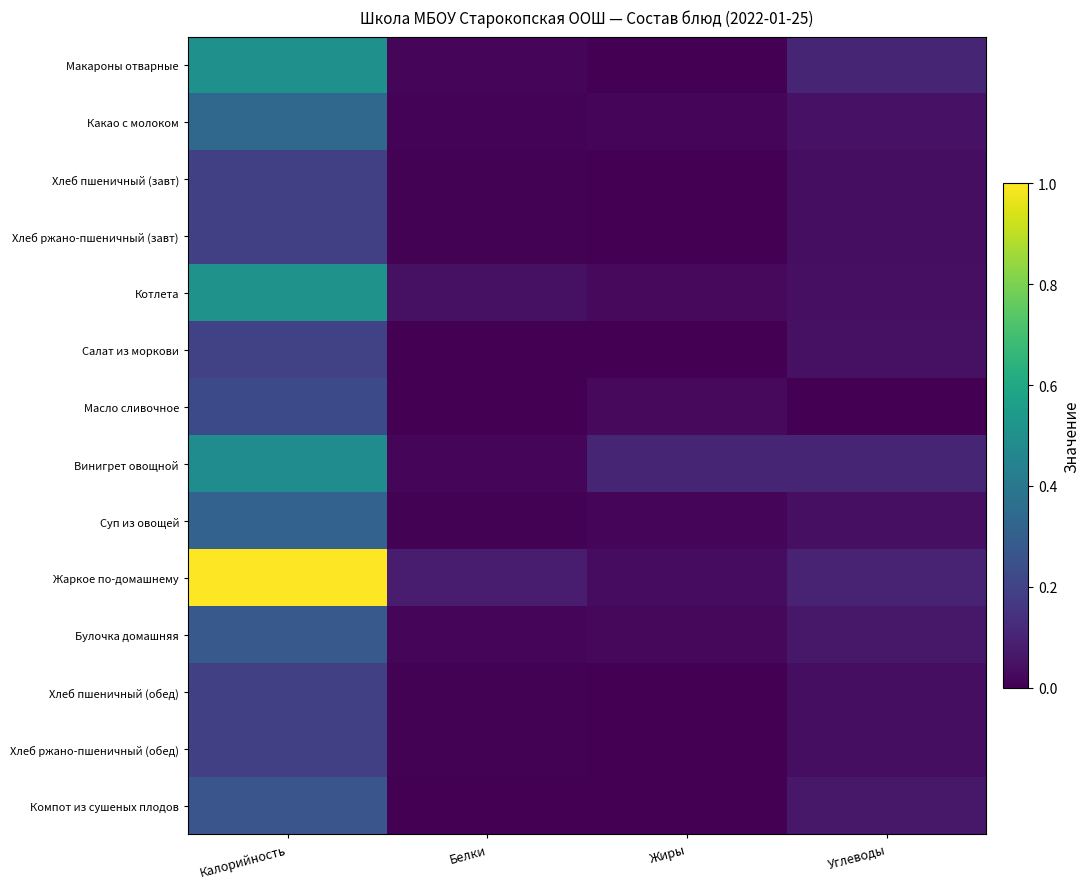

Which series has the largest total across all categories?

Жаркое по-домашнему